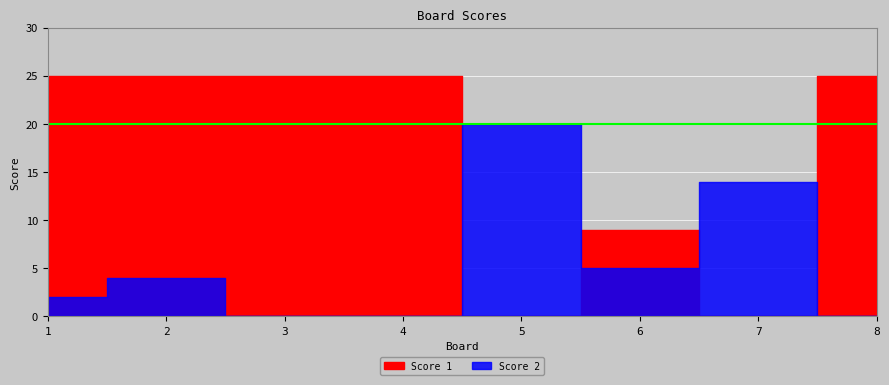

Where is the first local minimum for Score 1?

5